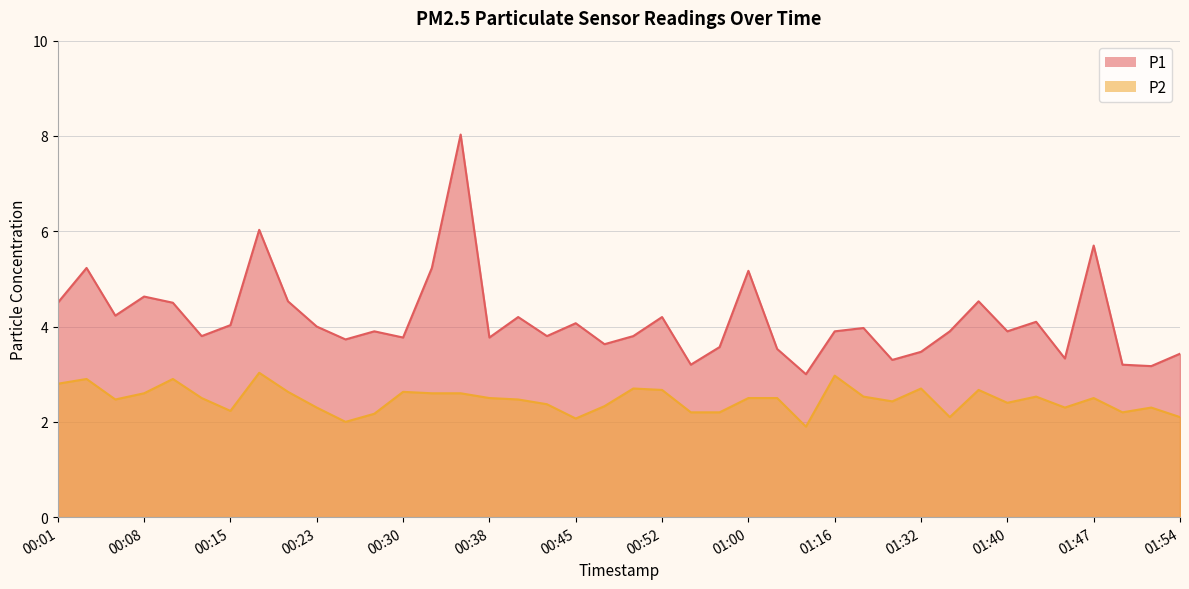

Which category has the lowest value in the P2 series?

01:13